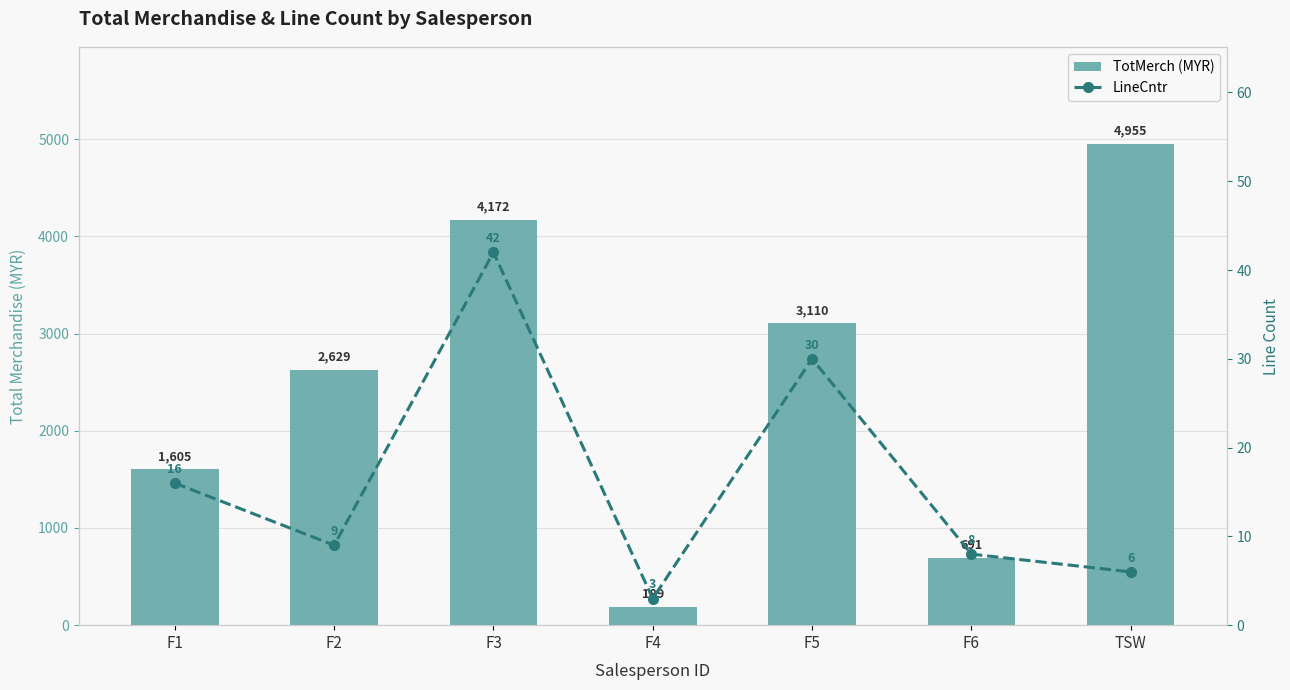

Rank the categories by LineCntr value from highest to lowest.

F3, F5, F1, F2, F6, TSW, F4